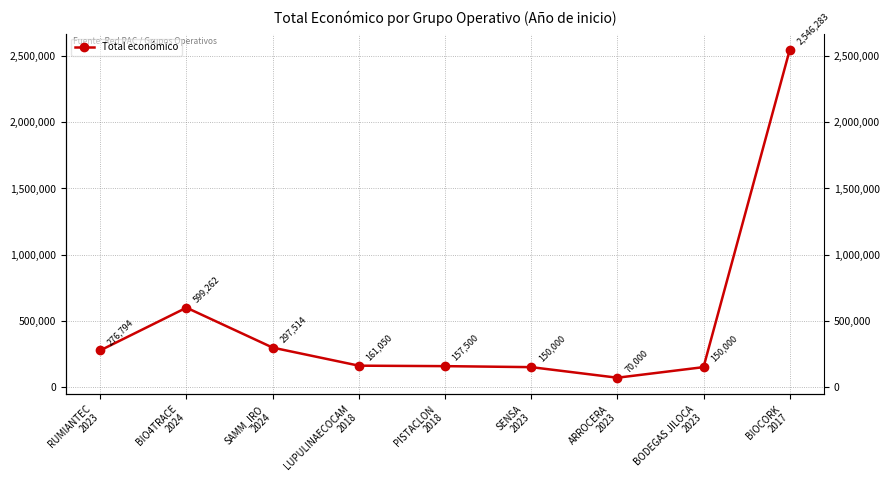

What is the change in value from RUMIANTEC
2023 to BODEGAS JILOCA
2023?

-126794